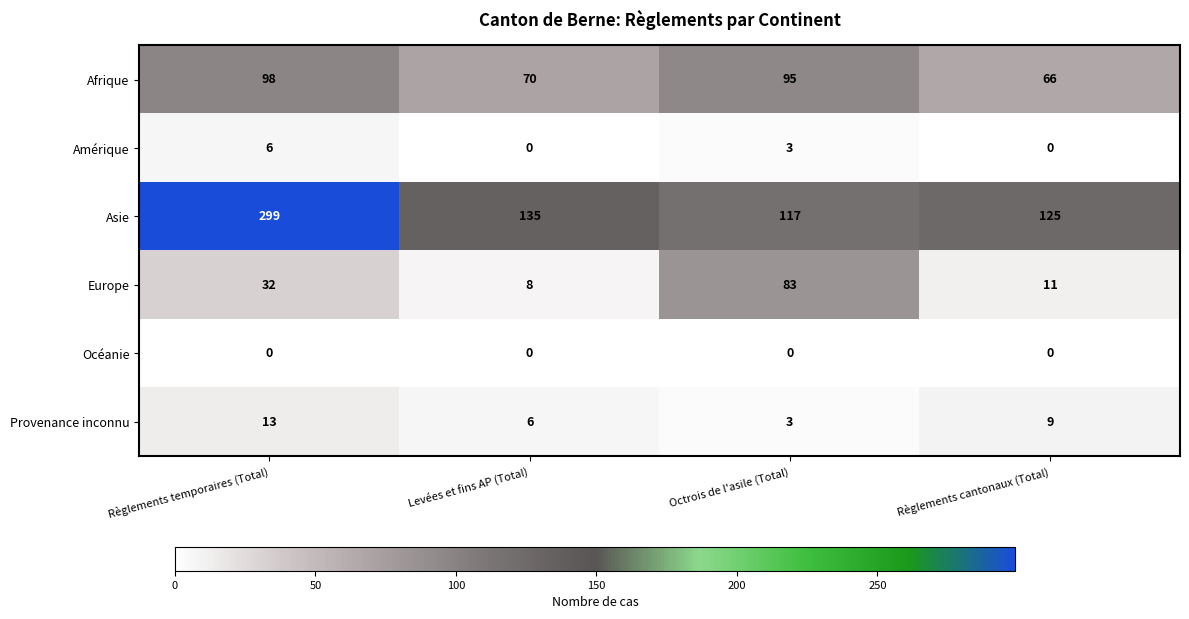

Which category has the highest value across all series?

Règlements temporaires (Total)